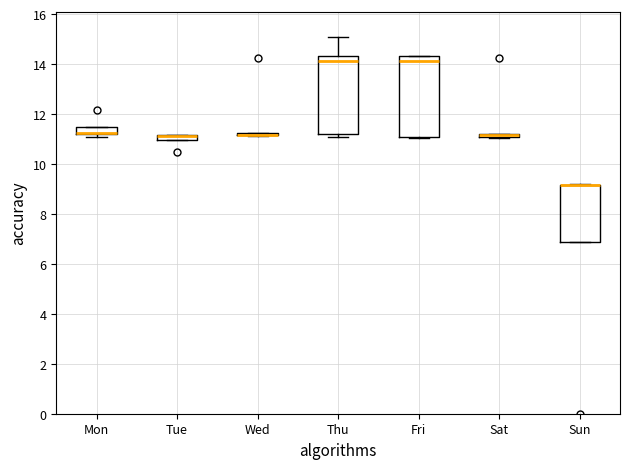

Where is the lower edge of the box for Sat on the y-axis? The values are not printed on the chart, so give them approximately, as read against the axis.

11.0